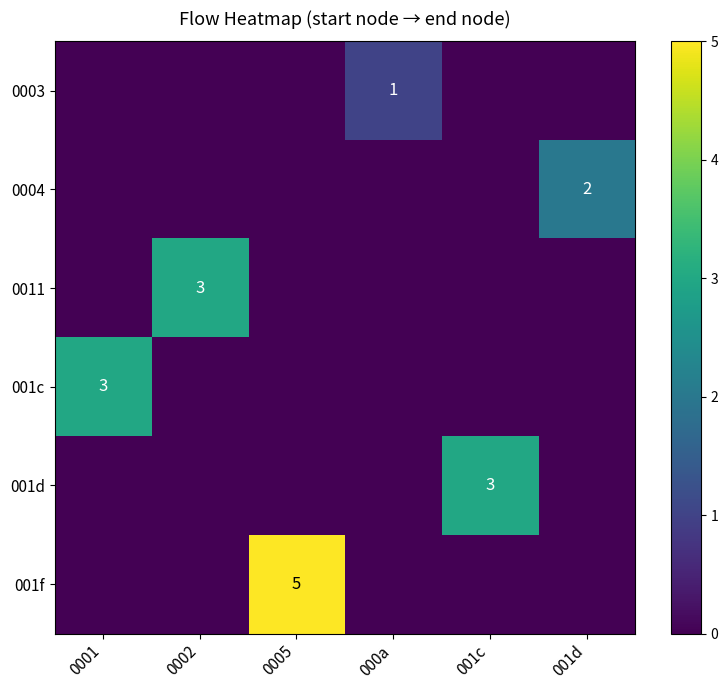

What is the average value of the 001f series?

1